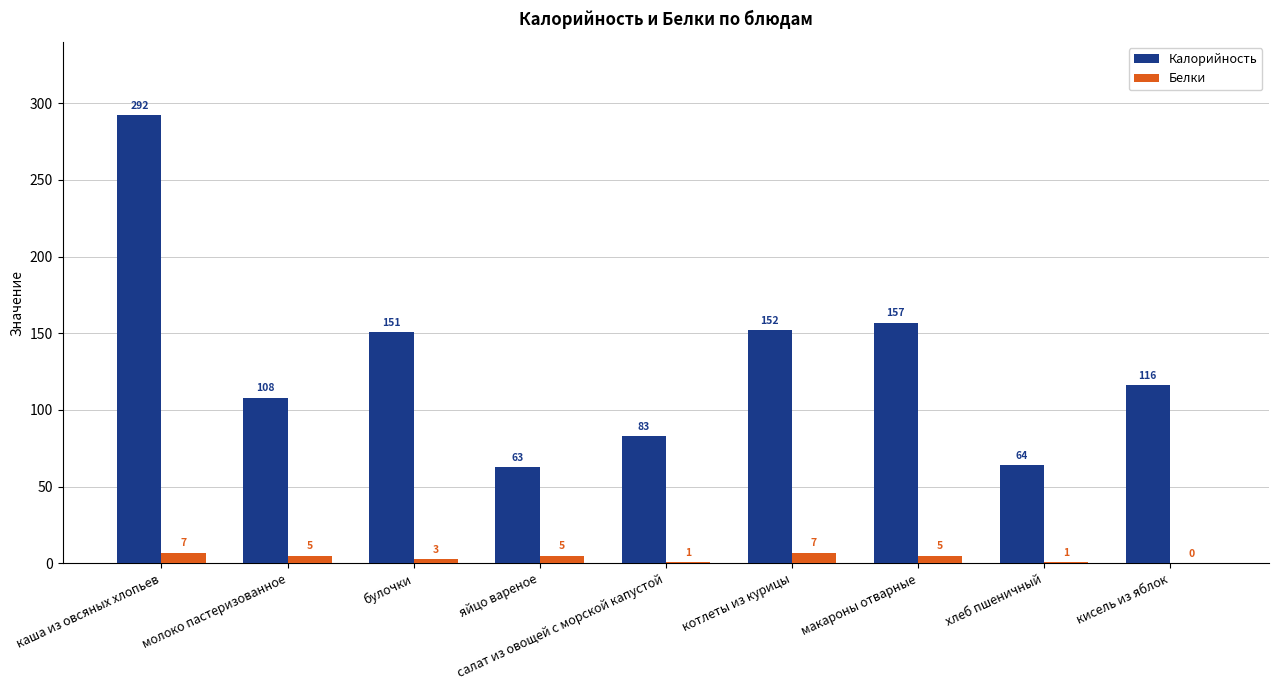

How many groups of bars are there?

9